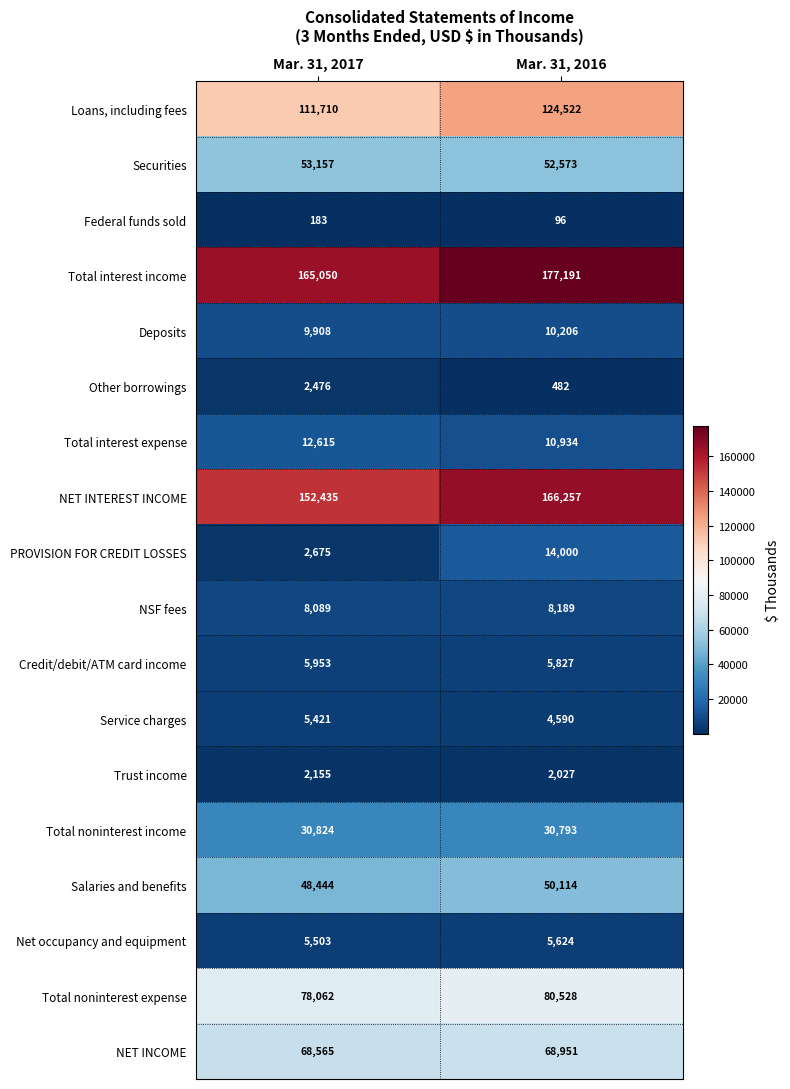

Is it true that Deposits equals 10206 at Mar. 31, 2016?

True